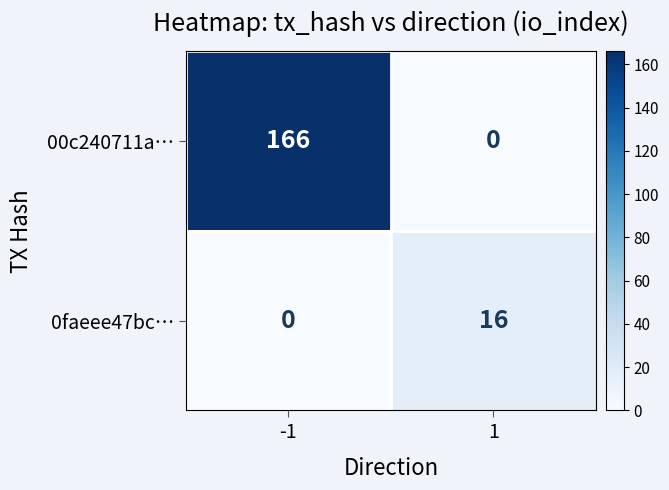

What is the difference between the highest and lowest values at -1?

166